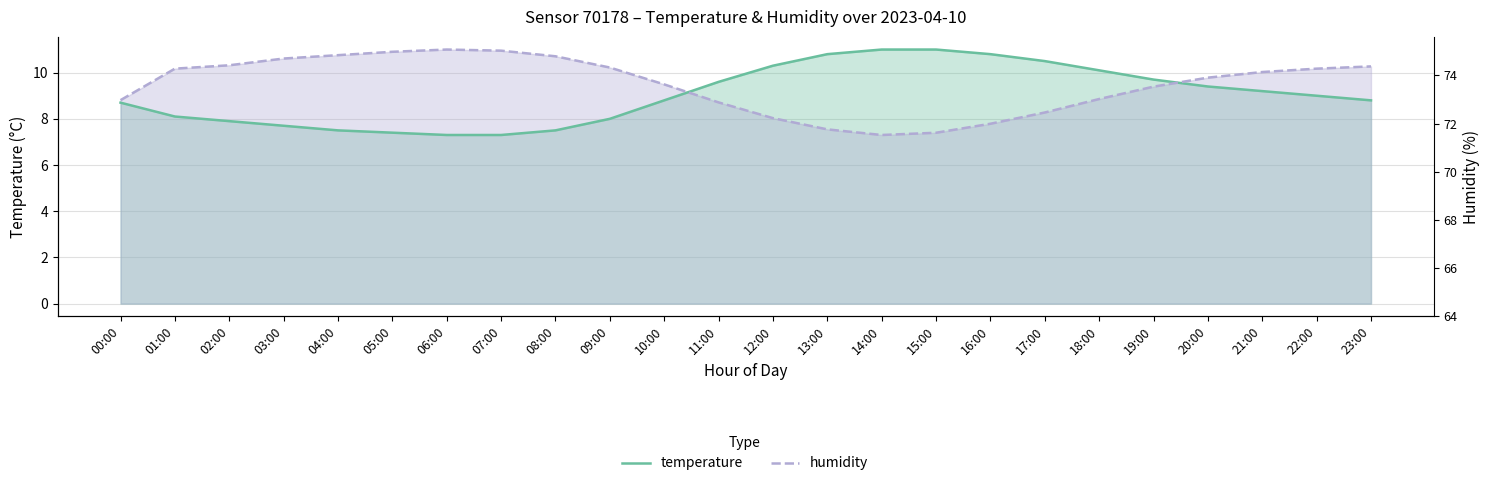

Rank the series by their average value, from lowest to highest.

temperature, humidity